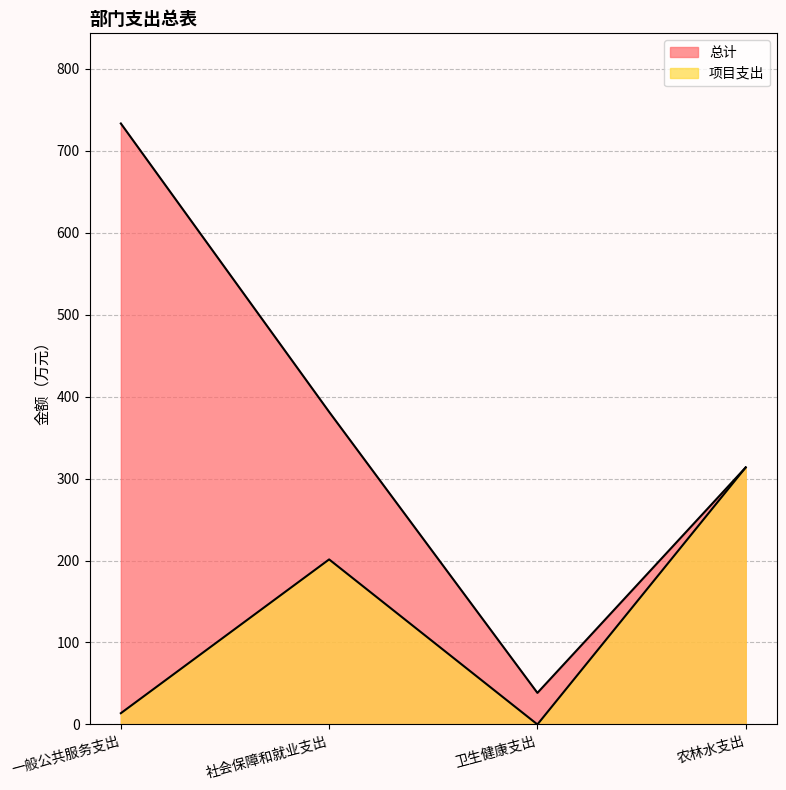

Between 社会保障和就业支出 and 农林水支出, which series saw the biggest shift?

项目支出